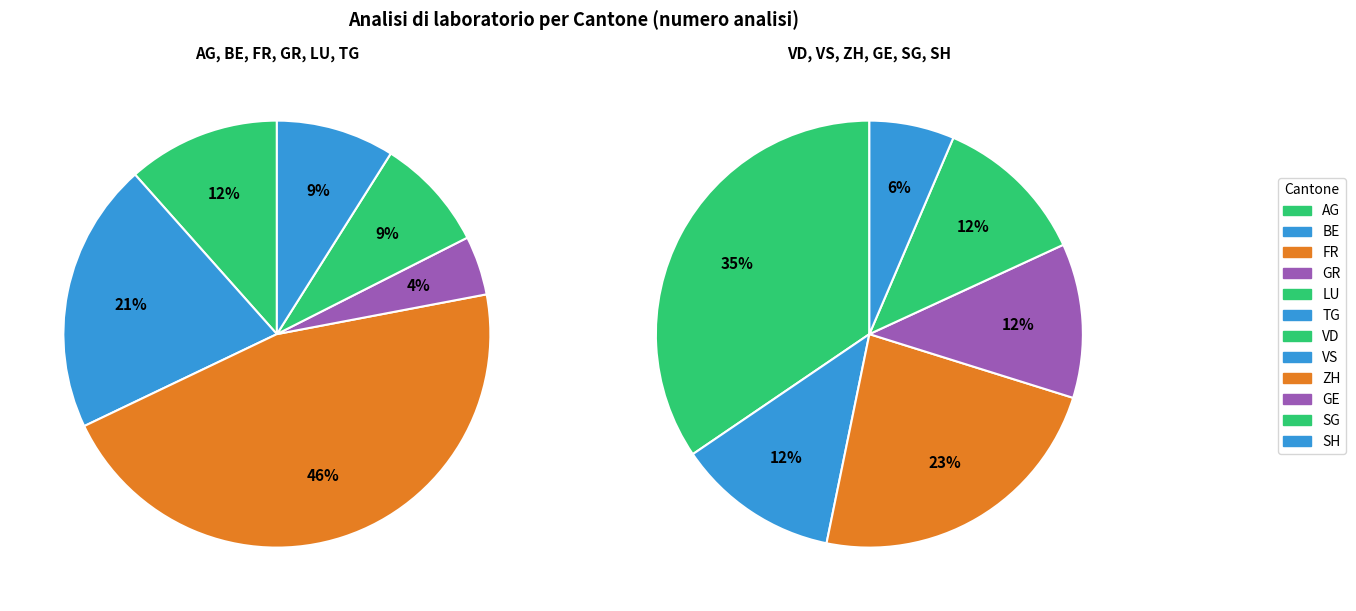

Count the number of slices in the pie.

12